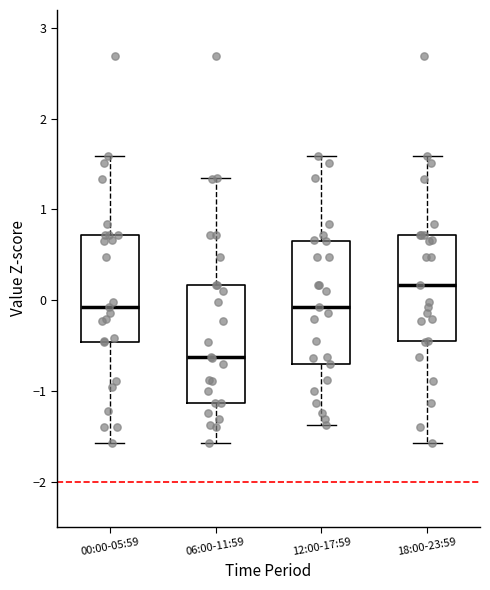

Where does the median line of the box for 12:00-17:59 sit on the y-axis? The values are not printed on the chart, so give them approximately, as read against the axis.

-0.1